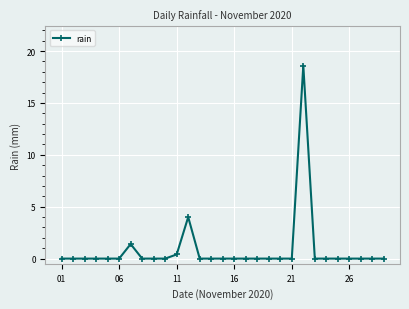

True or false: the data has more than 2 interior local peaks.

True